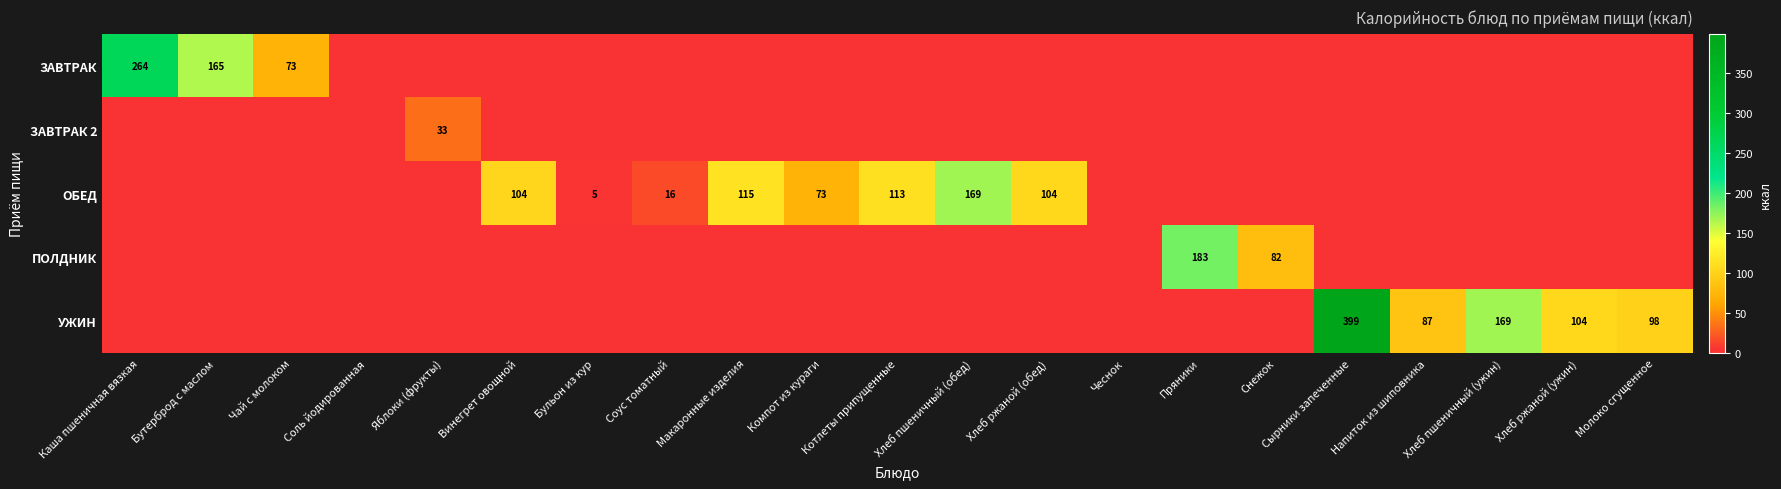

Rank the categories by ЗАВТРАК value from highest to lowest.

Каша пшеничная вязкая, Бутерброд с маслом, Чай с молоком, Соль йодированная, Яблоки (фрукты), Винегрет овощной, Бульон из кур, Соус томатный, Макаронные изделия, Компот из кураги, Котлеты припущенные, Хлеб пшеничный (обед), Хлеб ржаной (обед), Чеснок, Пряники, Снежок, Сырники запеченные, Напиток из шиповника, Хлеб пшеничный (ужин), Хлеб ржаной (ужин), Молоко сгущенное